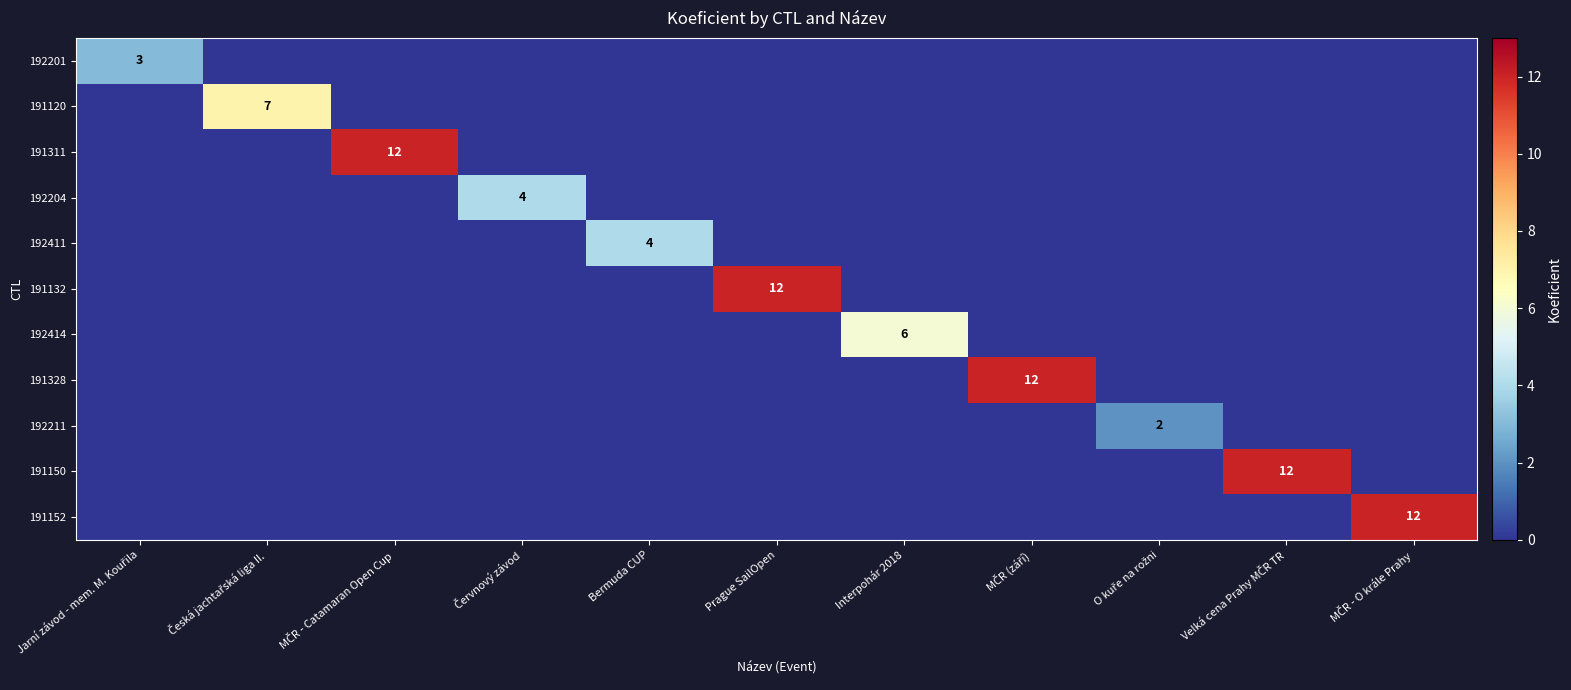

What is the greatest value displayed?

12